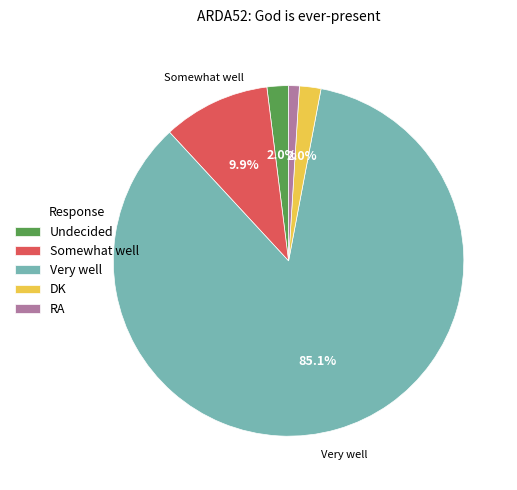

Does any single category account for the majority?

Yes